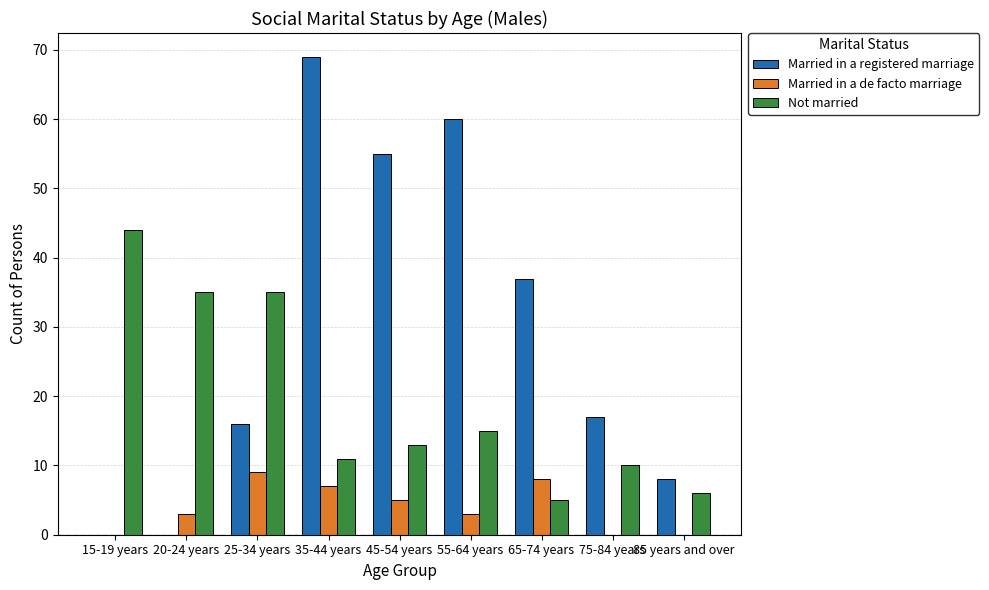

What value does the Not married series have at 85 years and over, to the nearest 5?

5